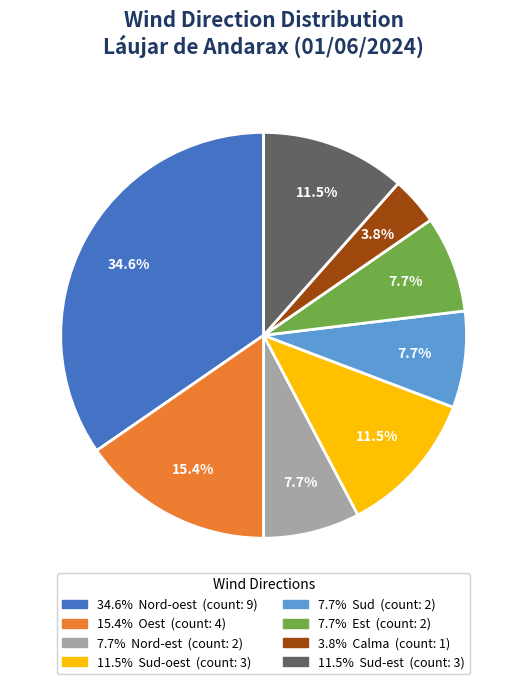

Is there a majority slice in this chart?

No